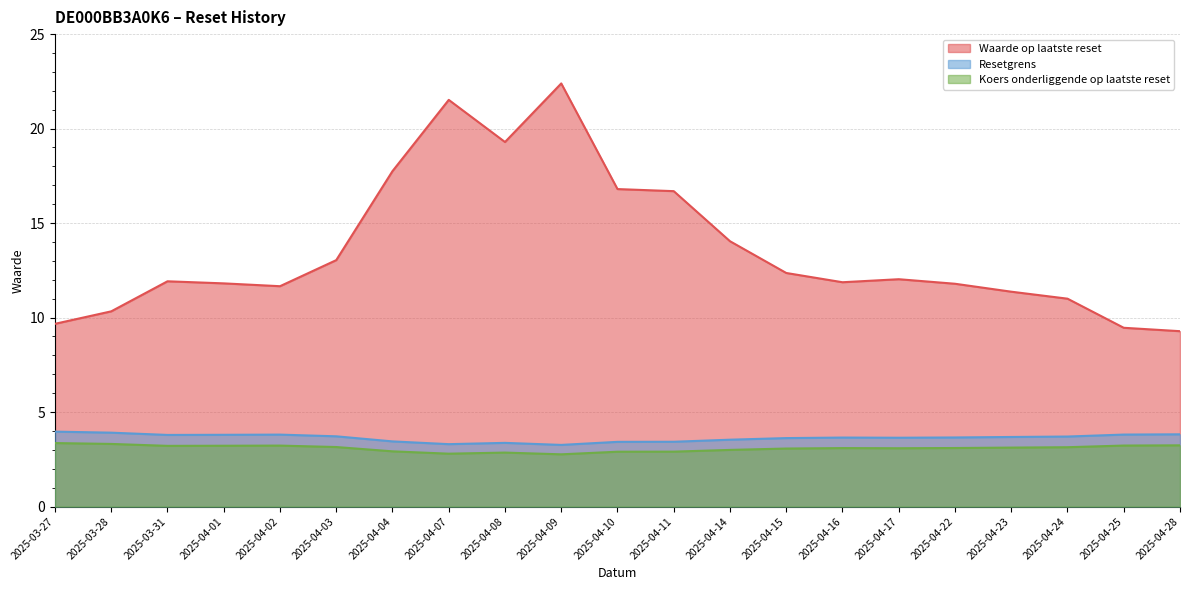

How many distinct data groups are displayed?

3